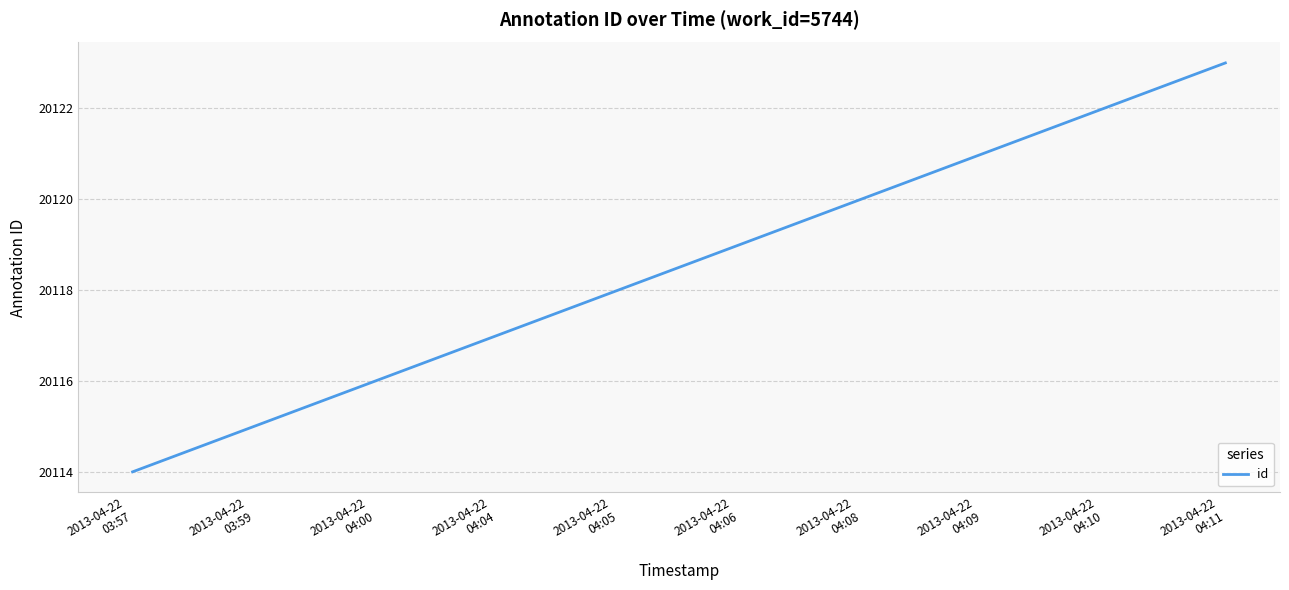

What is the greatest value displayed?

20123